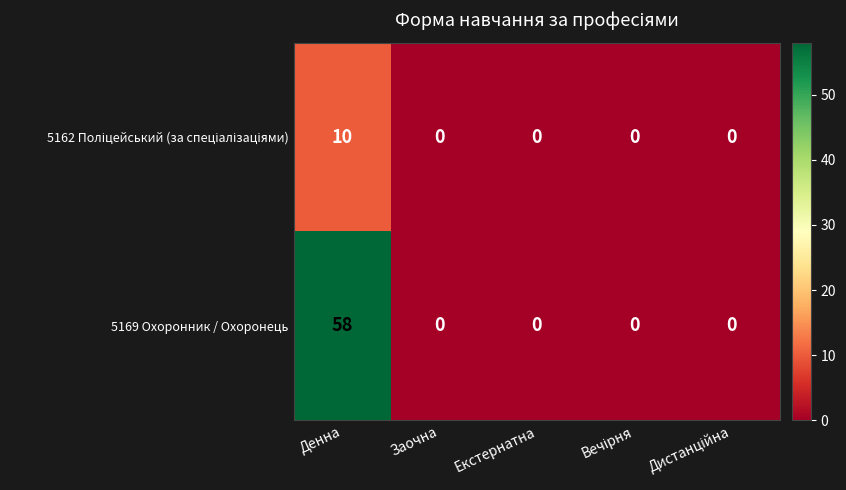

Which series has the largest range (max minus min)?

5169 Охоронник / Охоронець